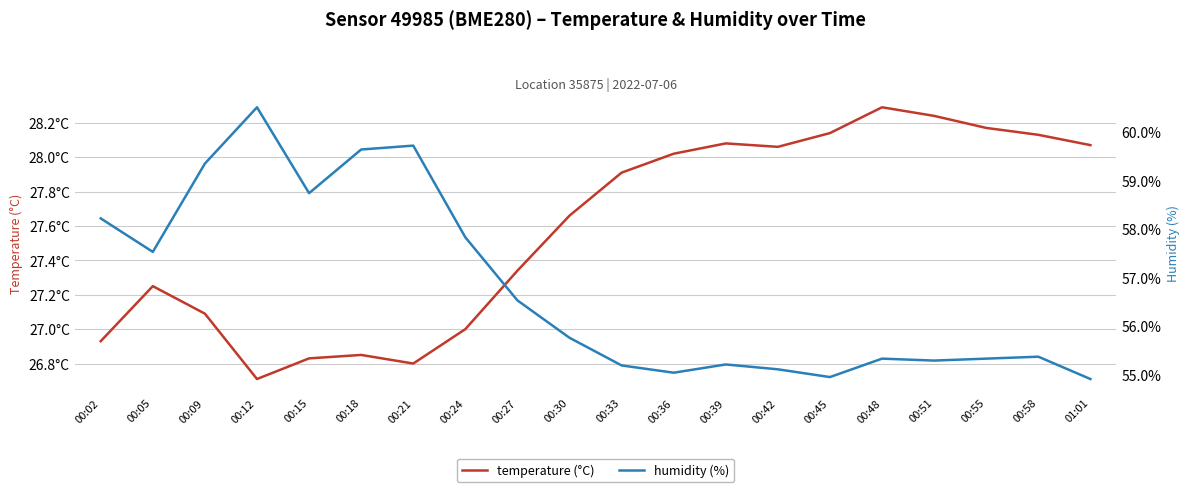

Read the temperature (°C) value at 00:51.

28.2